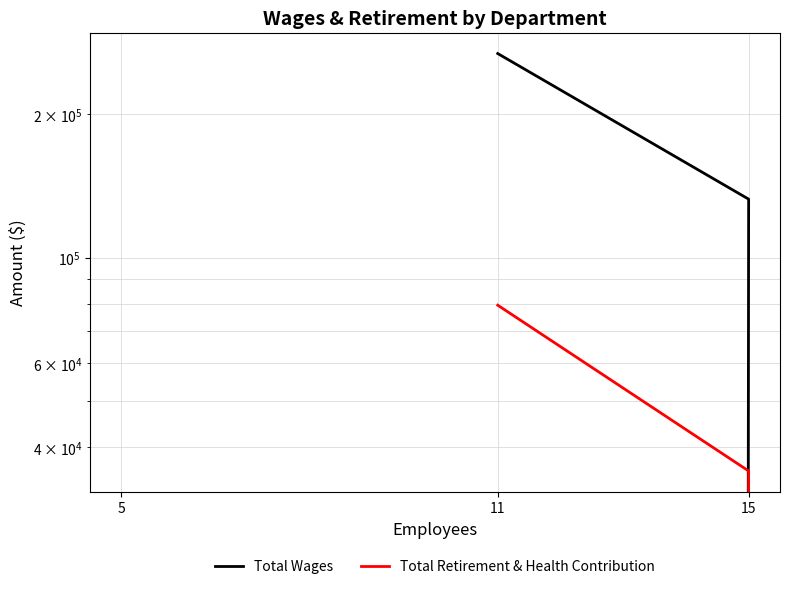

At 15, list the series in order from largest to smallest.

Total Wages, Total Retirement & Health Contribution